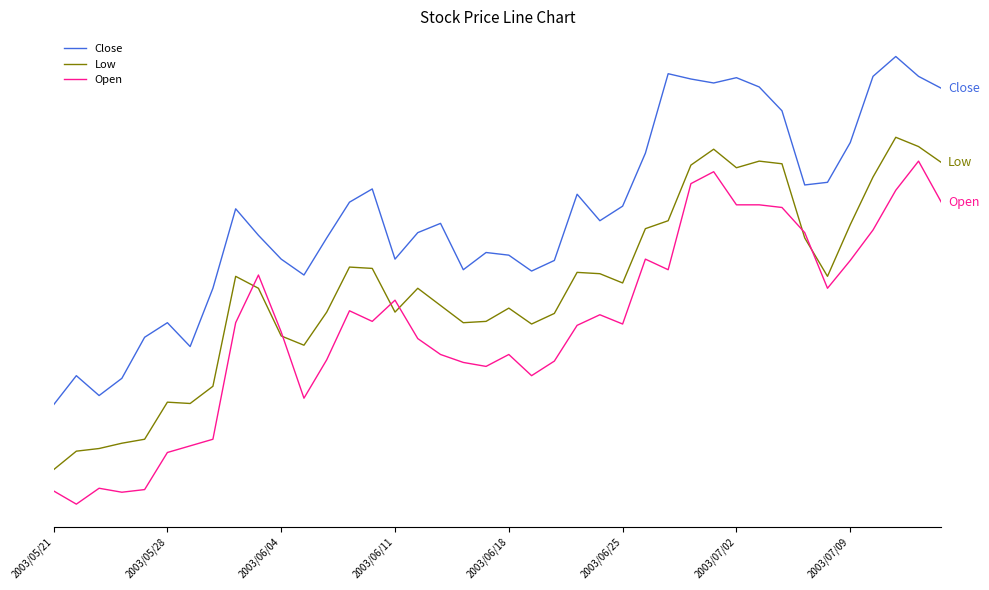

Is this an area chart (filled region under the line)?

No